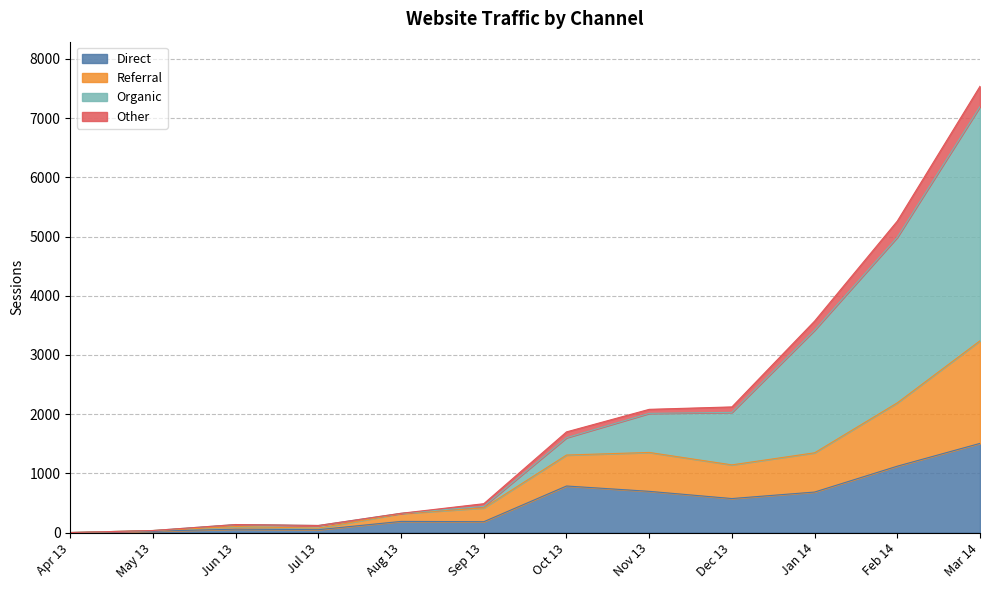

What is the highest value of the Direct series?

1506